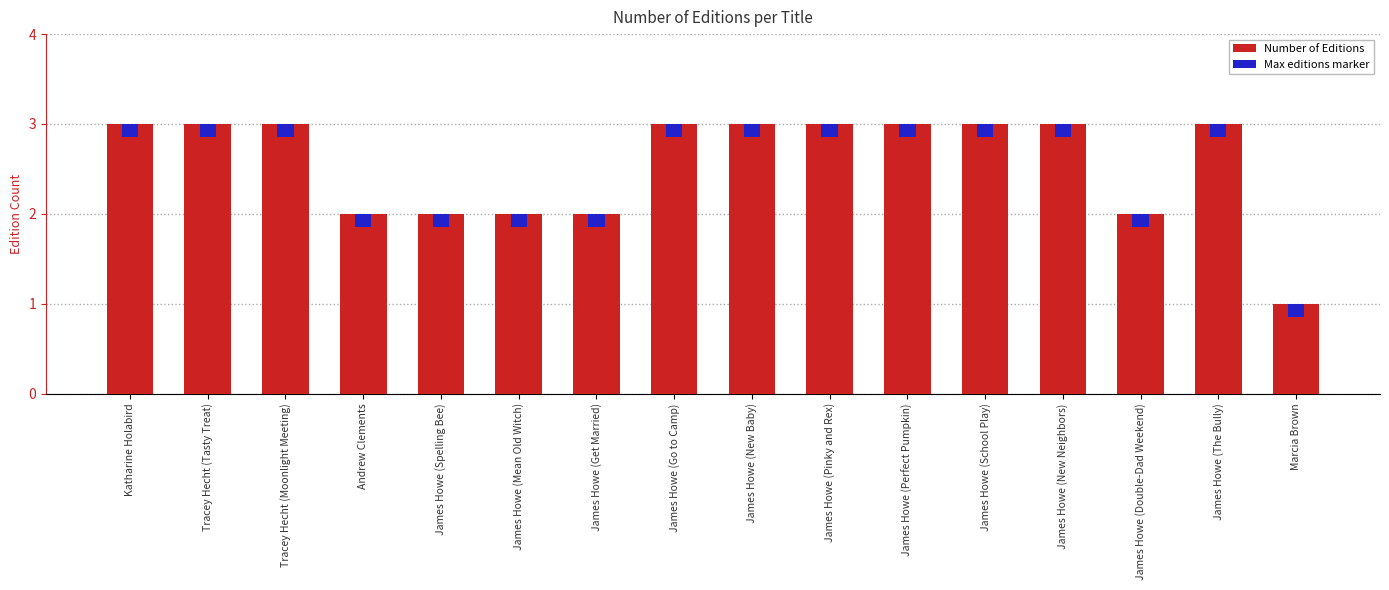

What is the difference between the maximum and minimum values?

2